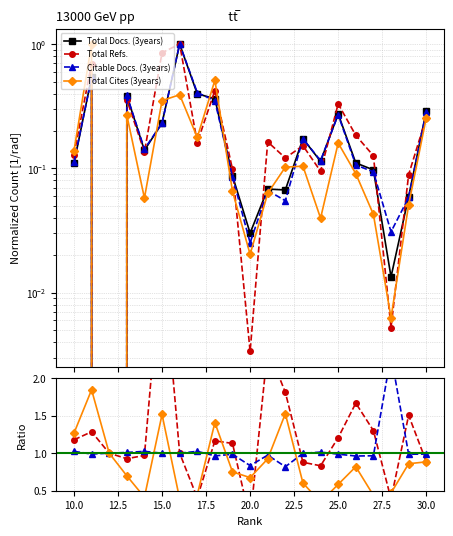

List the series in order of their peak value, highest first.

Total Refs., Citable Docs. (3years), Total Cites (3years), Total Docs. (3years)